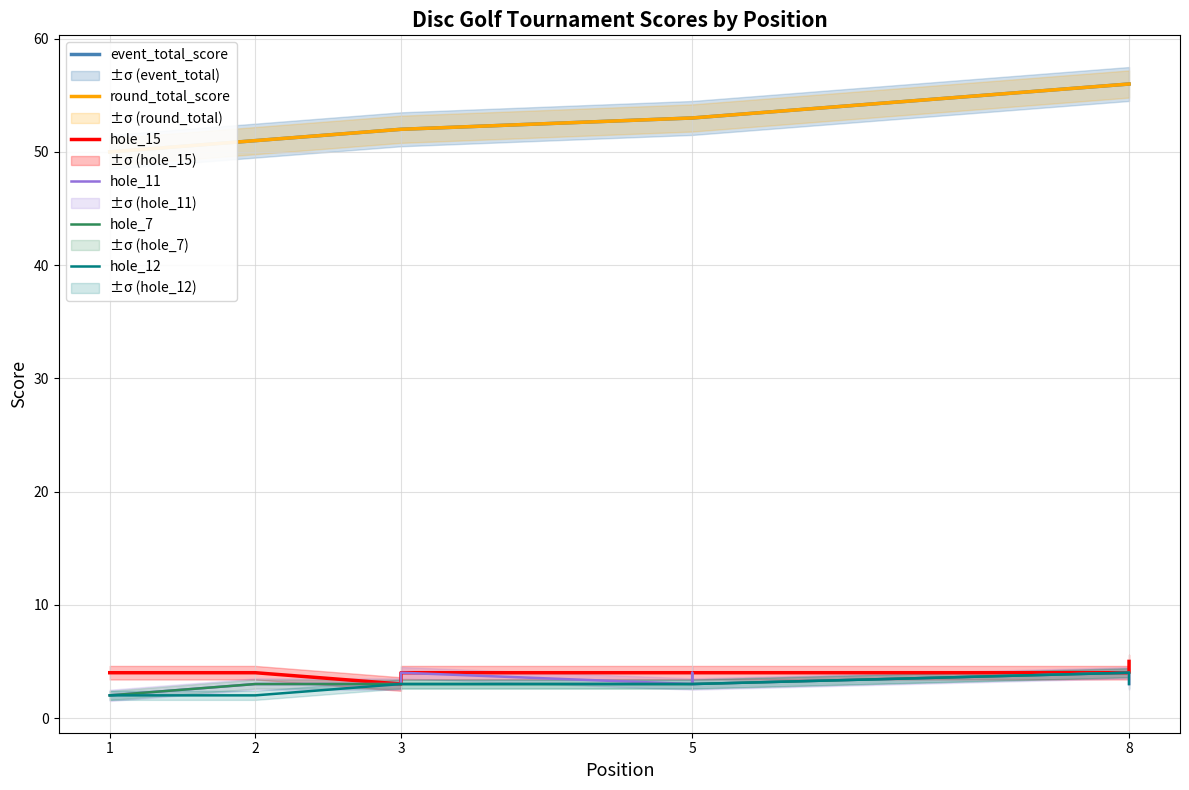

Which category has the highest value in the hole_15 series?

8